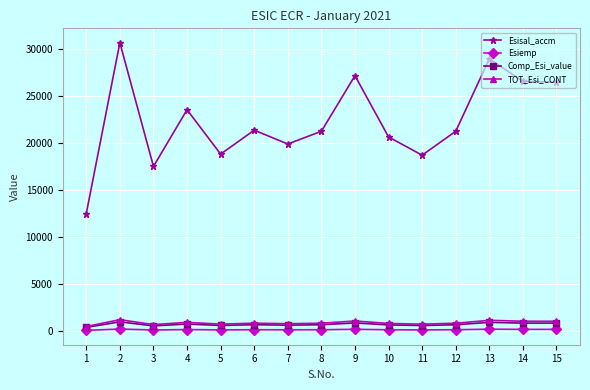

What is the sum of the Esiemp values at 15 and 13?

416.0